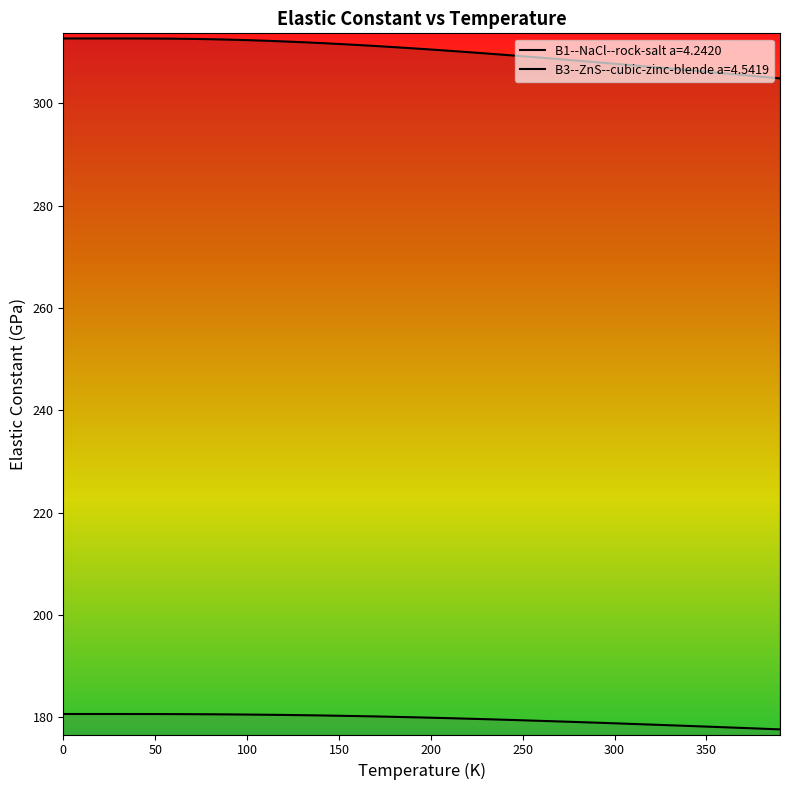

What is the value of the B1--NaCl--rock-salt a=4.2420 point at the 23rd from the left?

310.0